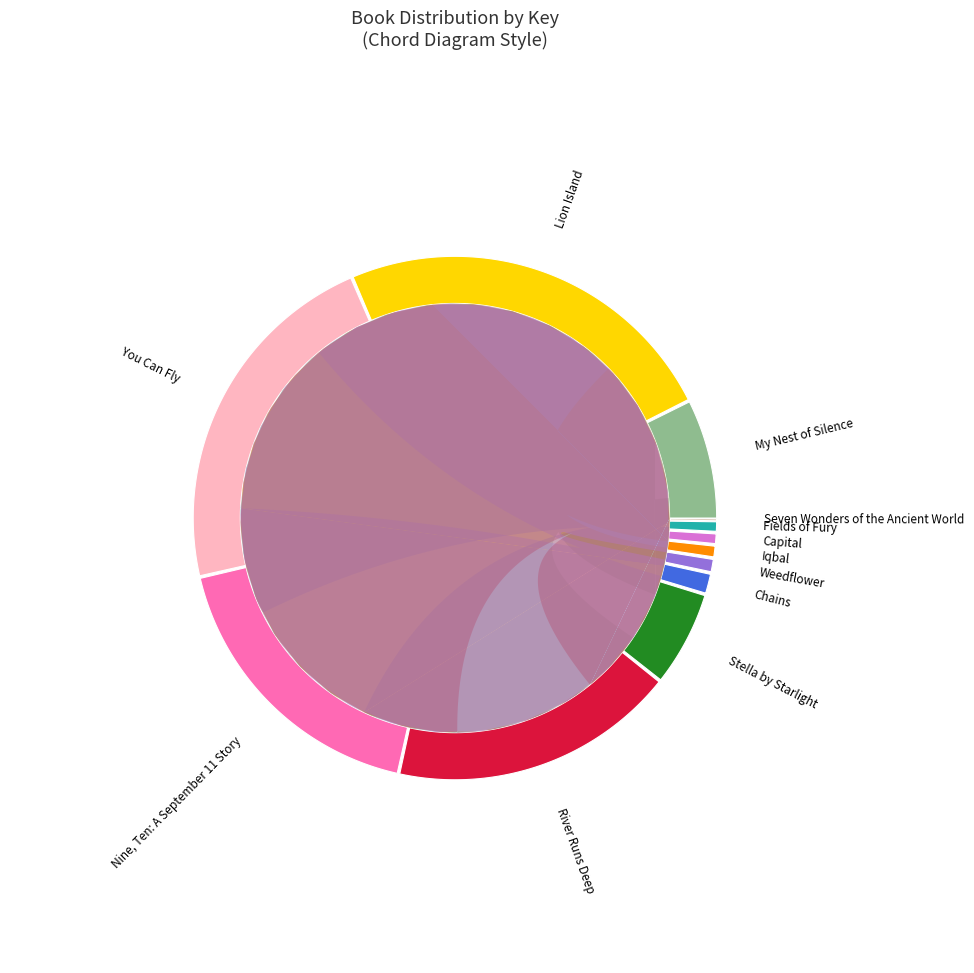

Between You Can Fly and Chains, which is larger?

You Can Fly